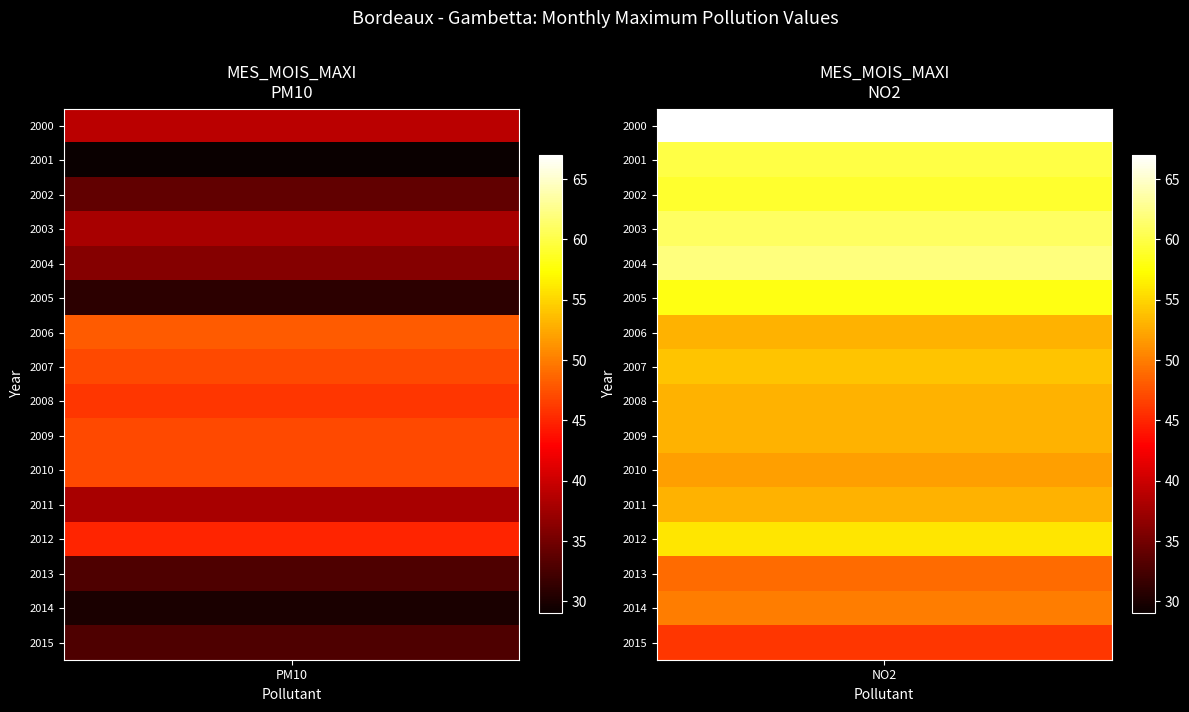

Rank the categories by PM10 value from lowest to highest.

2001, 2014, 2005, 2013, 2015, 2002, 2004, 2003, 2011, 2000, 2012, 2008, 2007, 2009, 2010, 2006